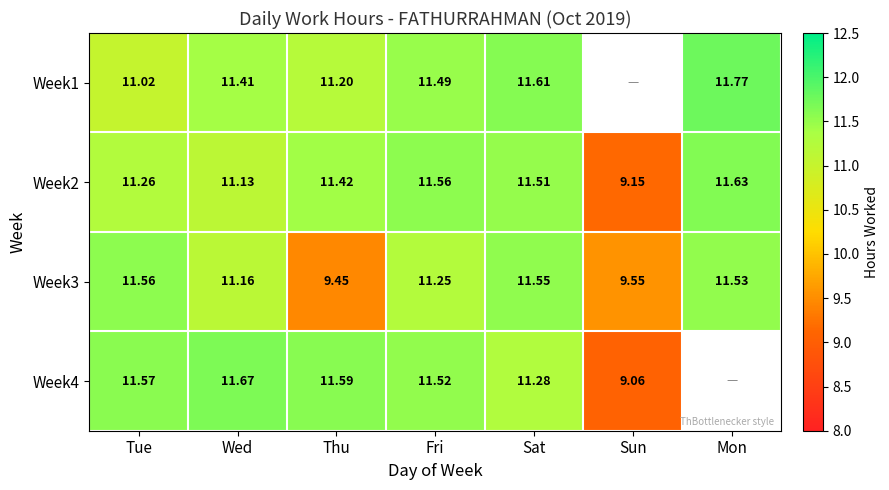

Rank the categories by Week3 value from highest to lowest.

Tue, Sat, Mon, Fri, Wed, Sun, Thu